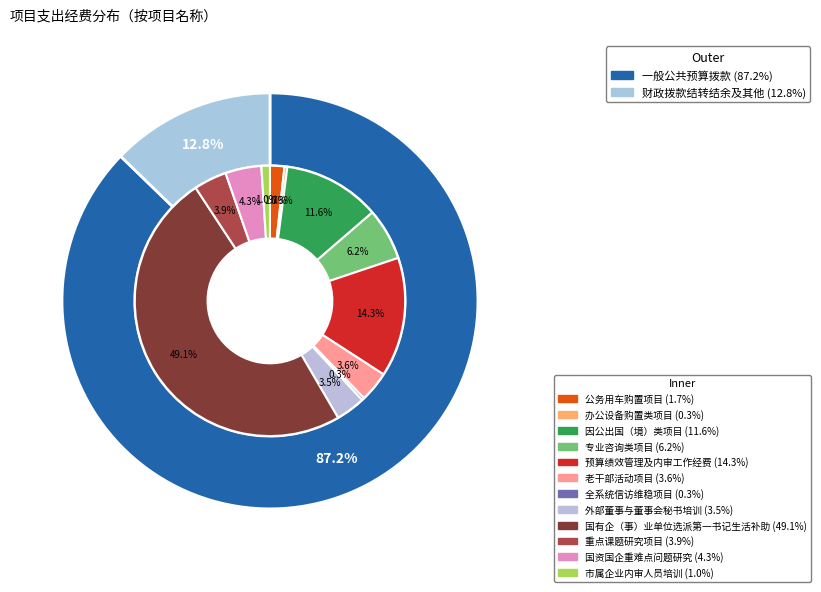

What is the ratio of the value at 专业咨询类项目 to the value at 重点课题研究项目?

1.6